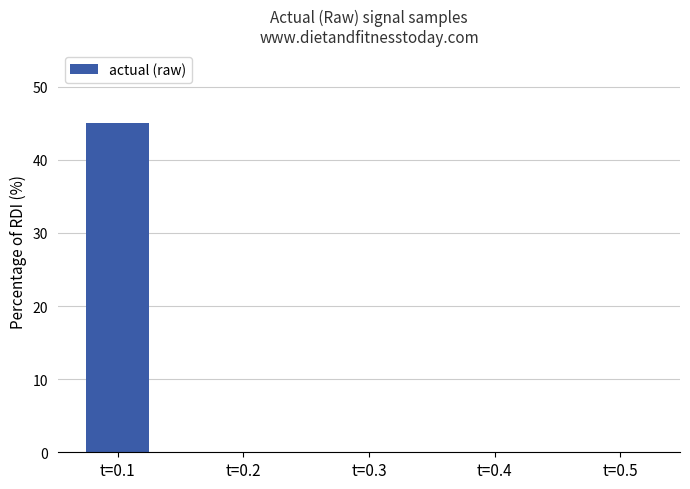

Are the bars horizontal?

No